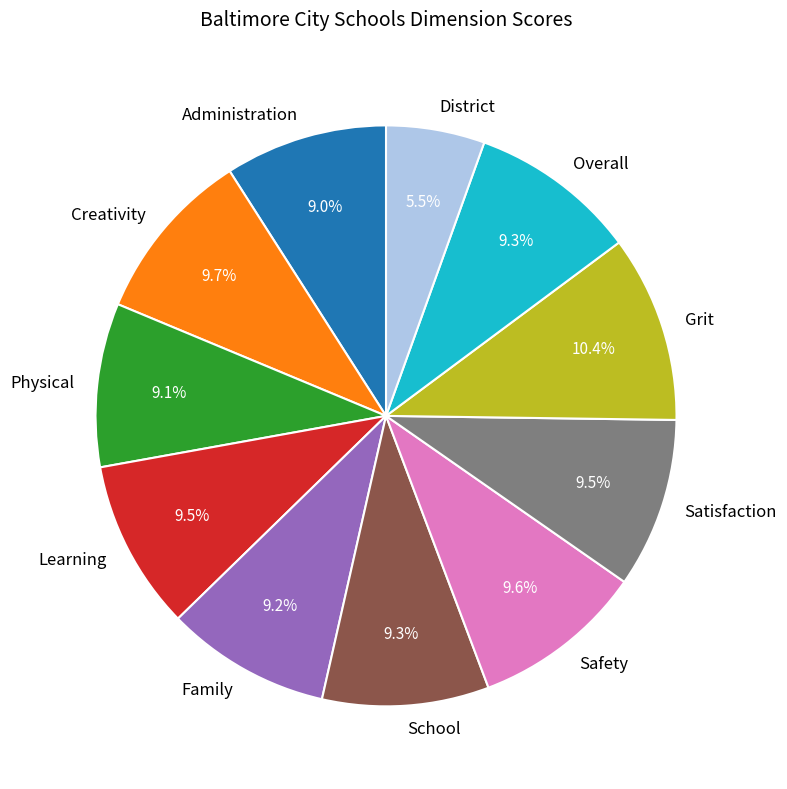

Does any single category account for the majority?

No